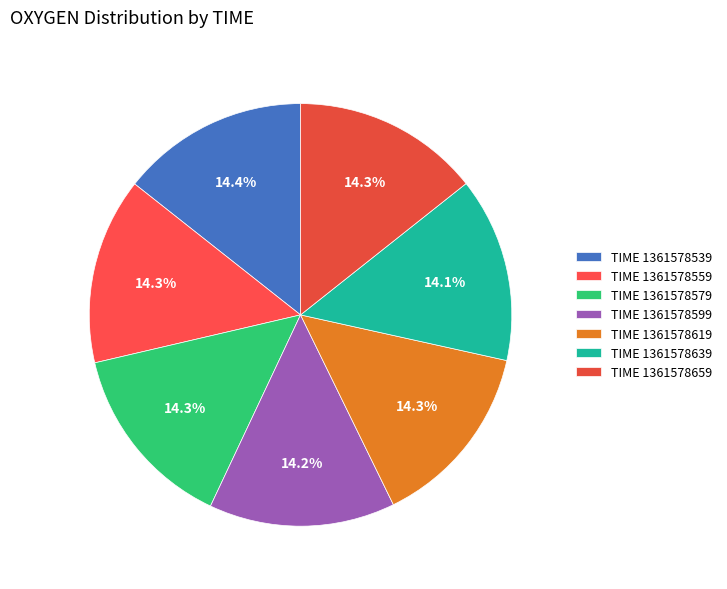

How many segments does this pie chart have?

7